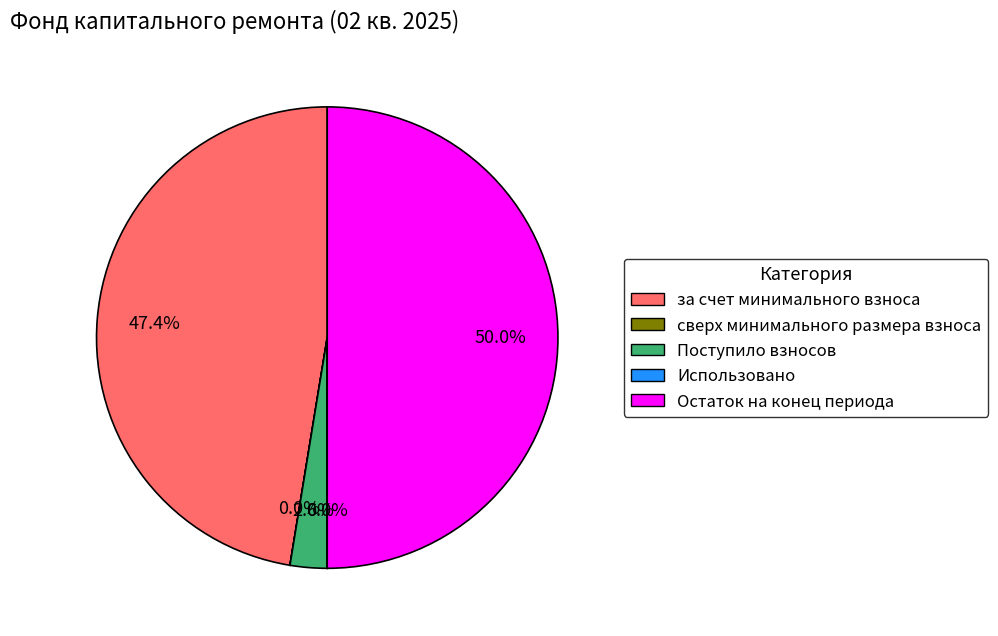

Do Остаток на конец периода and за счет минимального взноса together represent more than half of the pie?

Yes